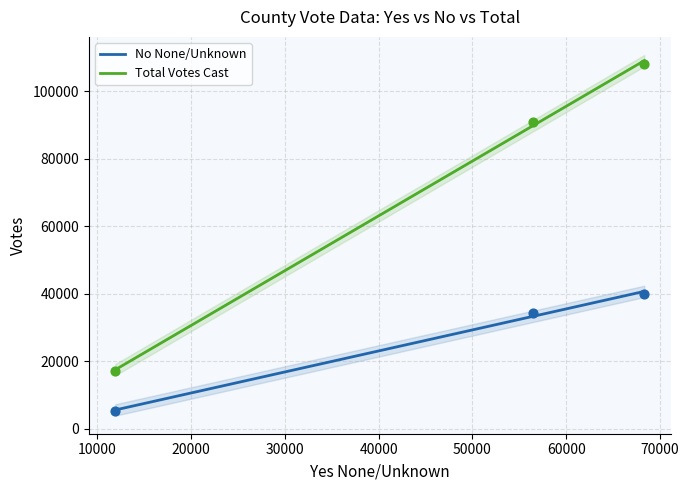

Is the value of No None/Unknown at Totals greater than the value of Total Votes Cast at Totals?

No